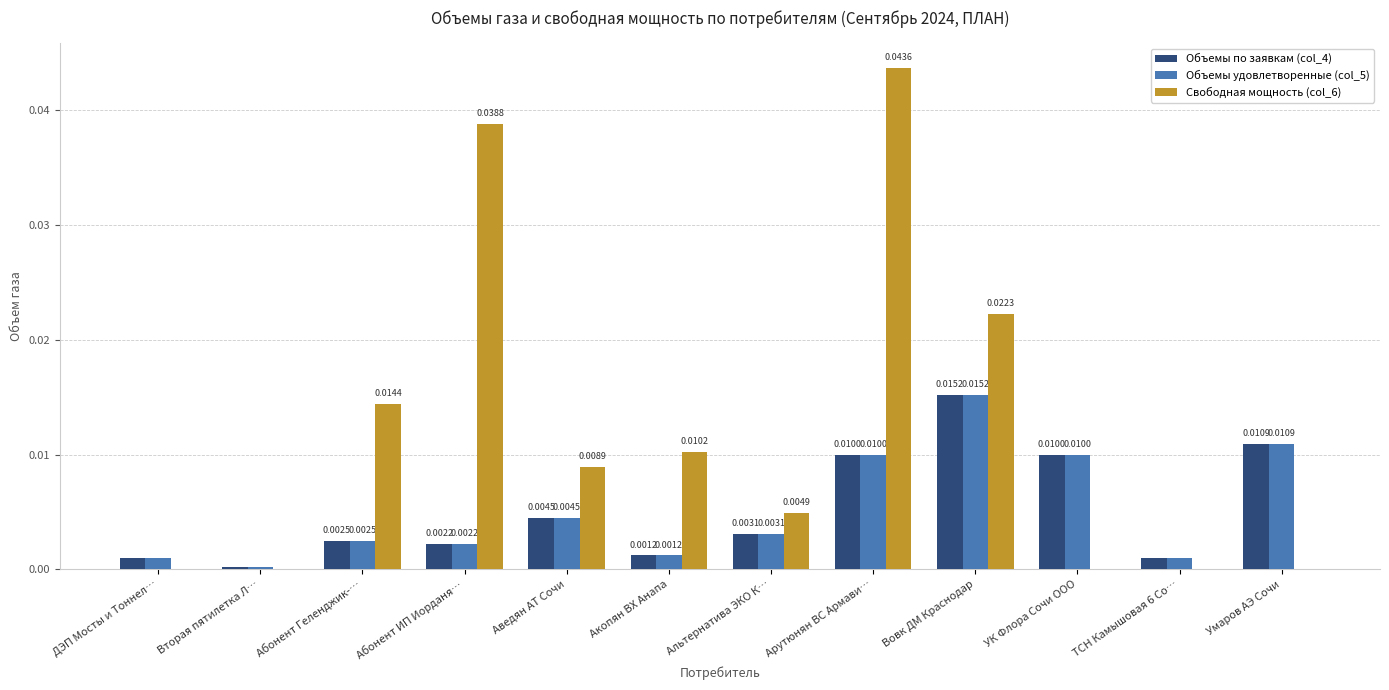

Is the value of Свободная мощность (col_6) at УК Флора Сочи ООО greater than the value of Объемы по заявкам (col_4) at Вторая пятилетка Л…?

No